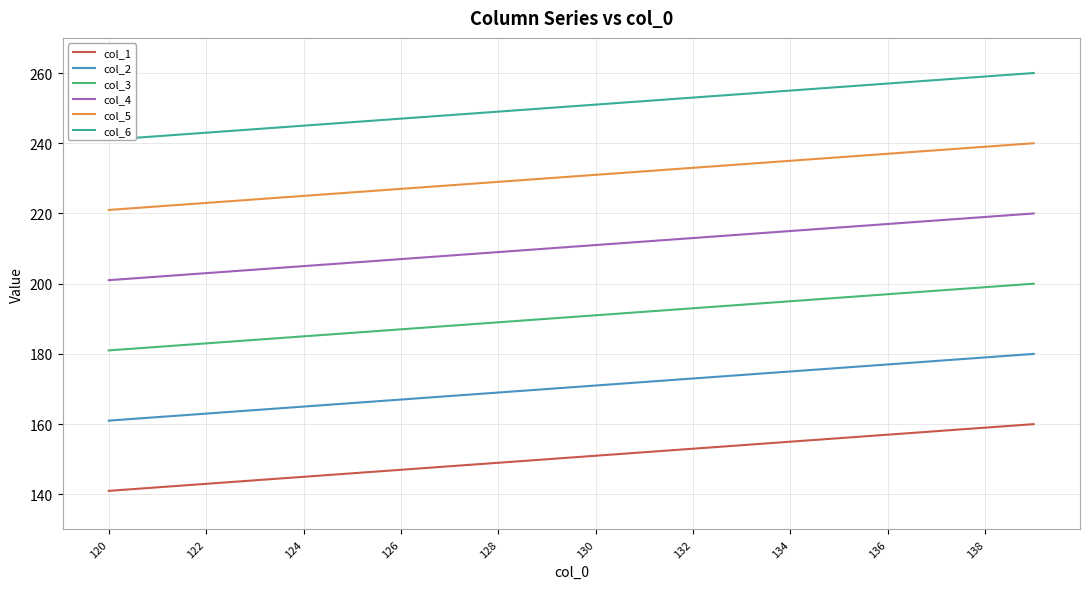

True or false: col_3 and col_5 cross at least once.

False